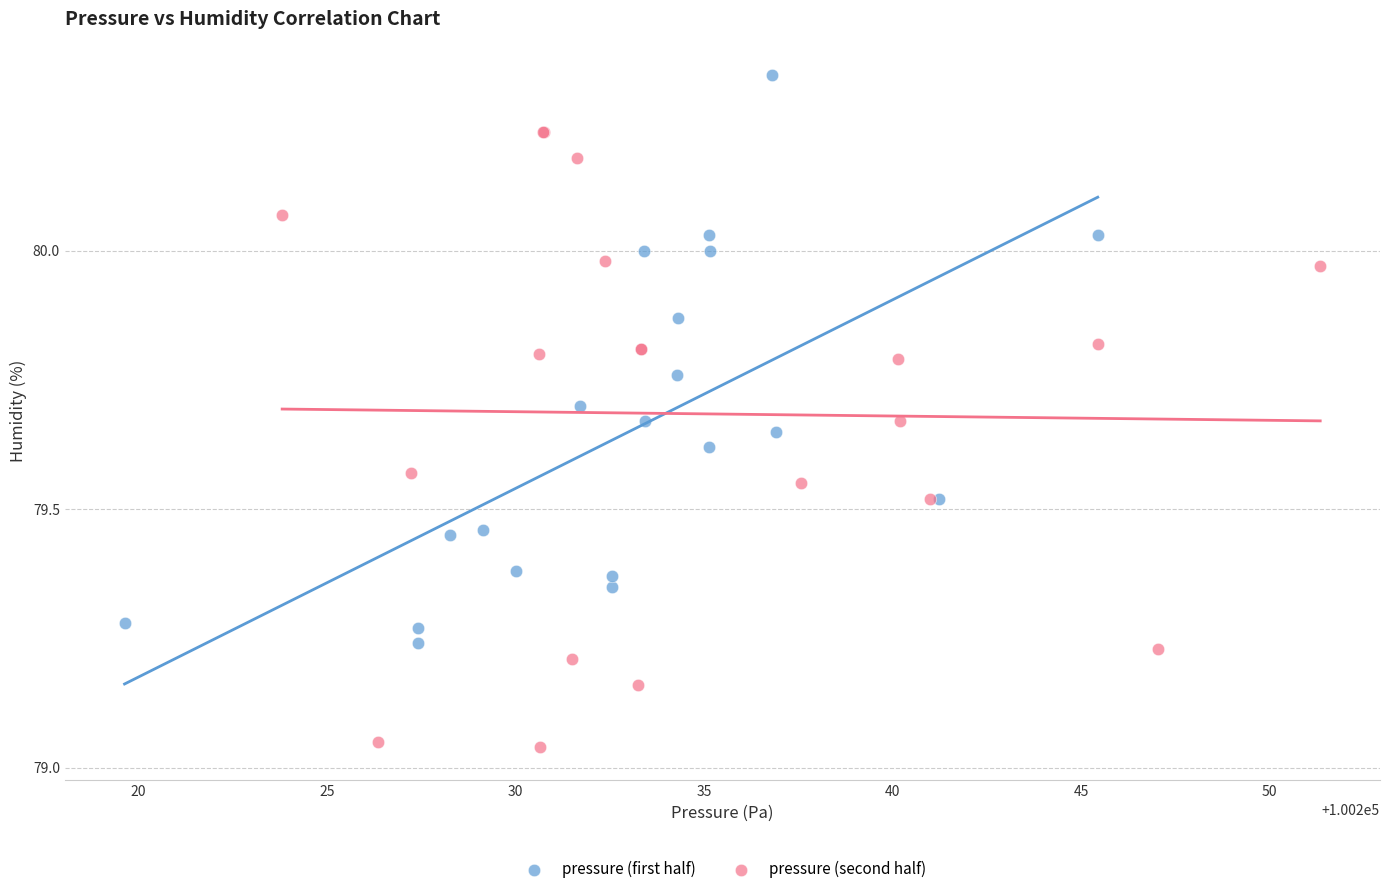

Which series reaches the maximum Y coordinate?

pressure (first half)